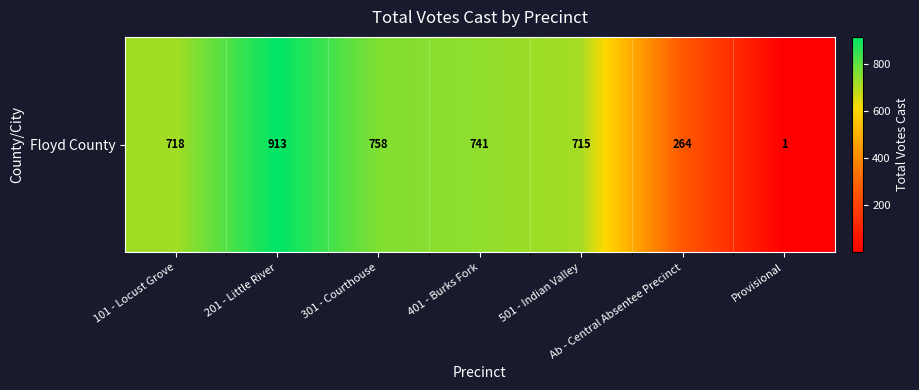

The chart shows a value of 741 at 401 - Burks Fork. True or false?

True